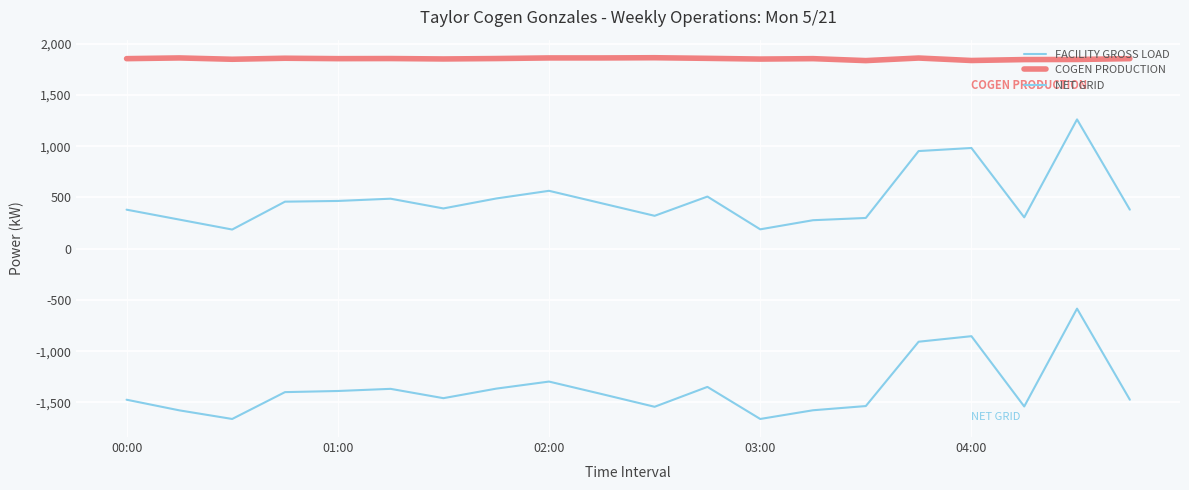

Is this an area chart (filled region under the line)?

No